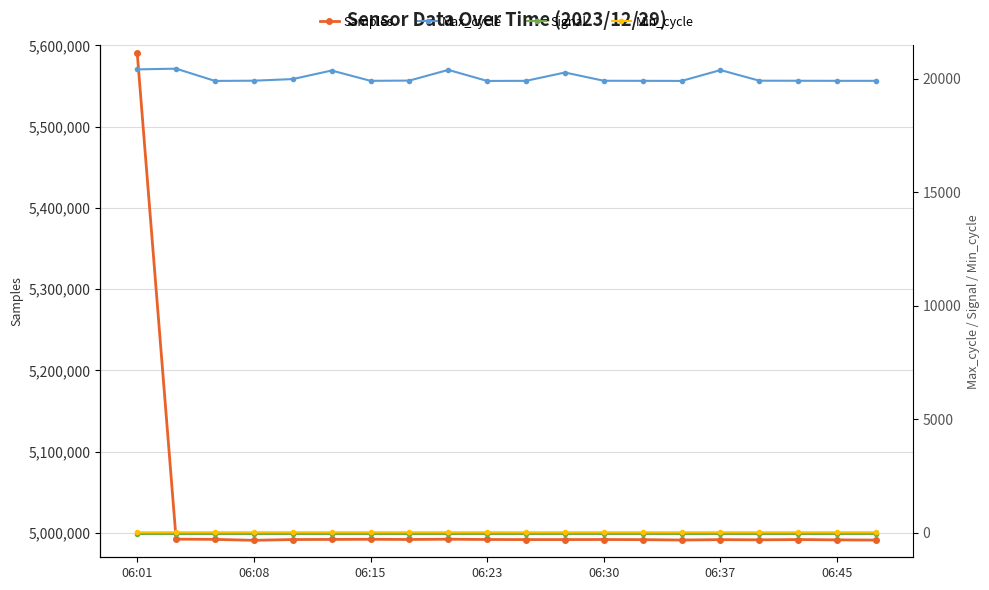

What are all the series names shown in the legend?

Samples, Max_cycle, Signal, Min_cycle